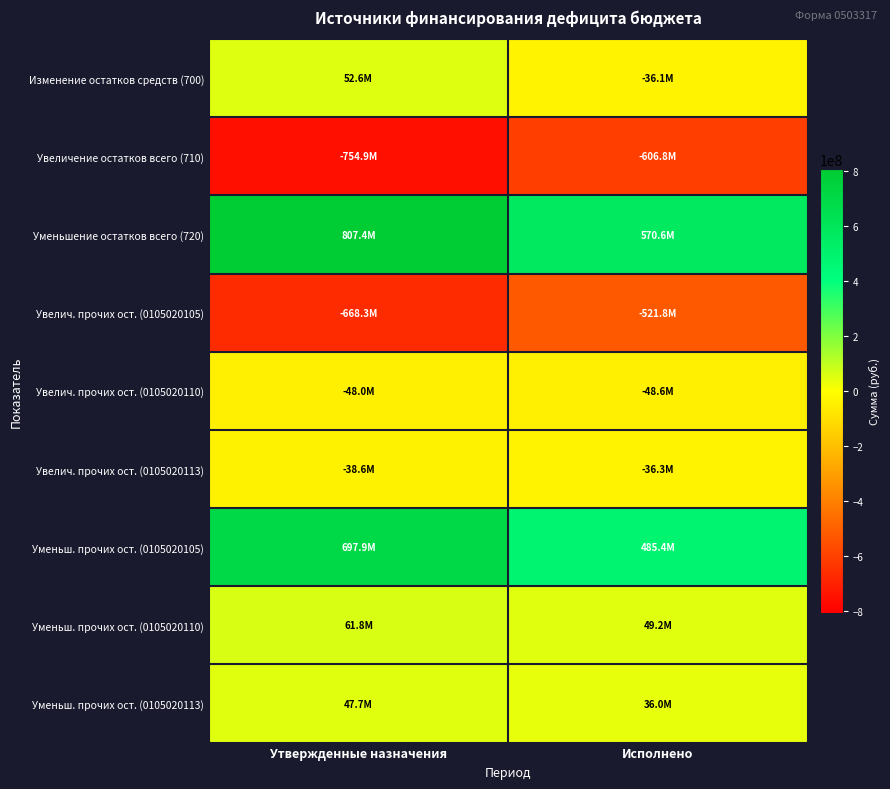

At how many categories does at least one series exceed 536870190?

2